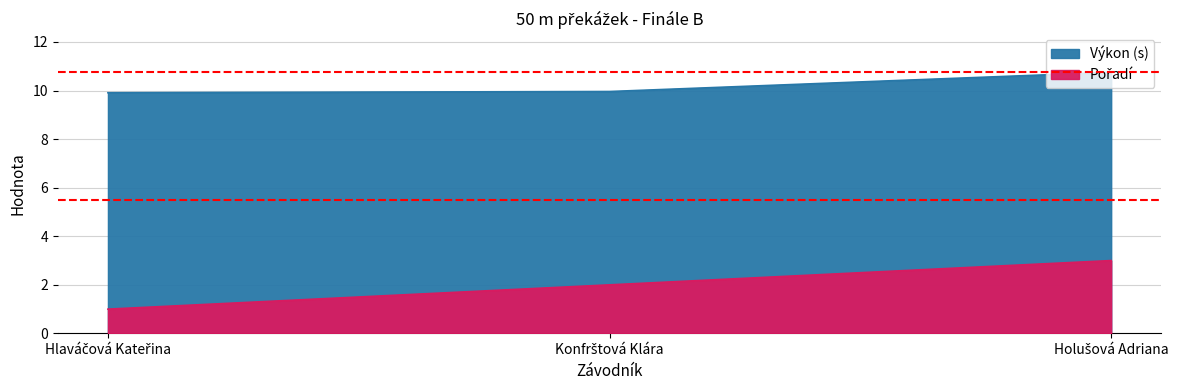

True or false: Výkon has a value of 10.0 at Konfrštová Klára.

True